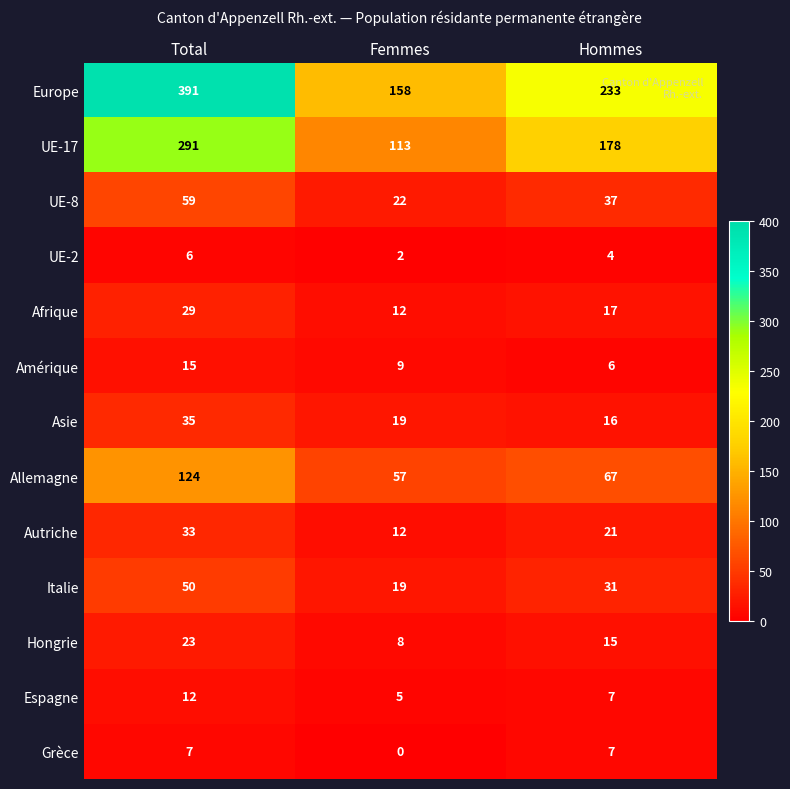

The UE-8 series shows 22 at Femmes. True or false?

True